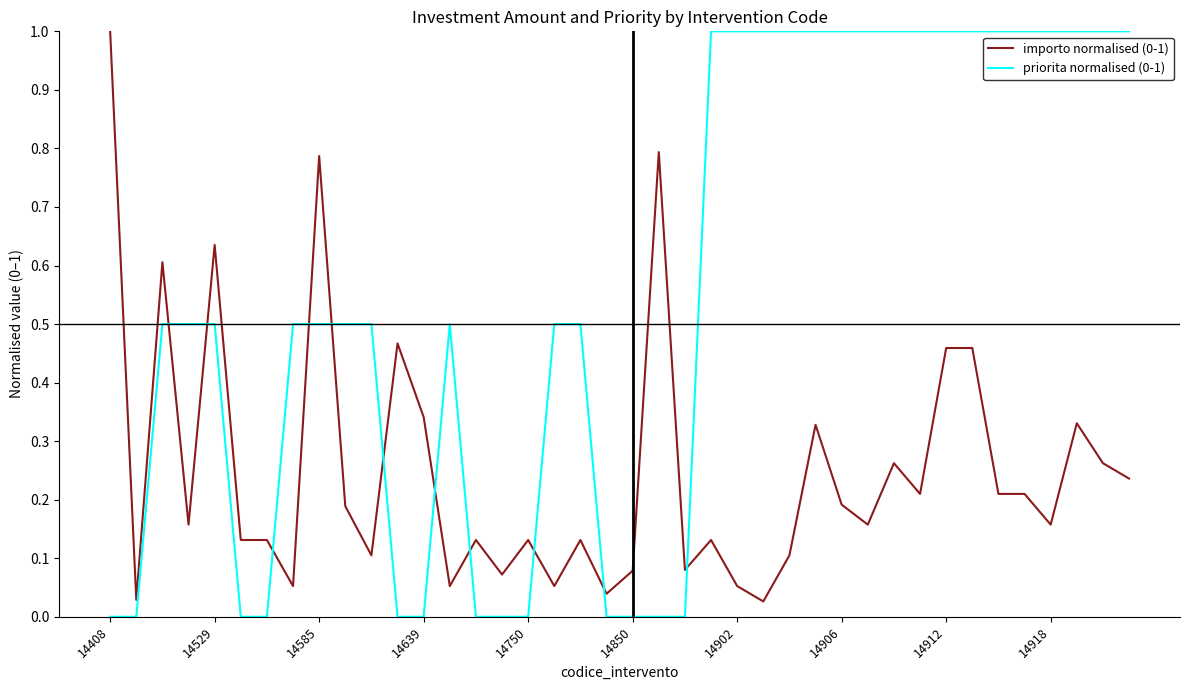

How many intersections are there between importo normalised (0-1) and priorita normalised (0-1)?

11